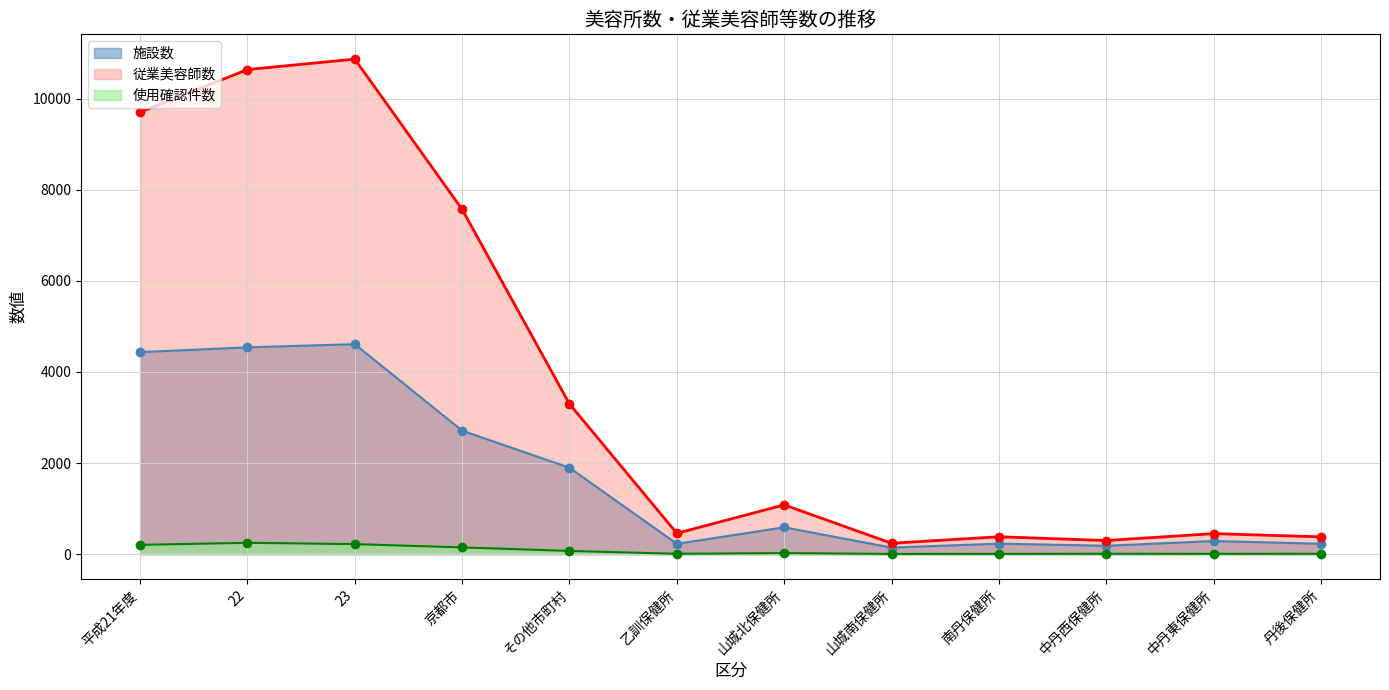

Reading left to right, transcribe all the data shown in this chart.

施設数: 4436	4540	4610	2712	1898	228	590	145	232	185	289	229
従業美容師数: 9703	10637	10867	7569	3298	459	1083	240	383	300	452	381
使用確認件数: 205	250	221	149	72	9	24	6	7	9	8	9